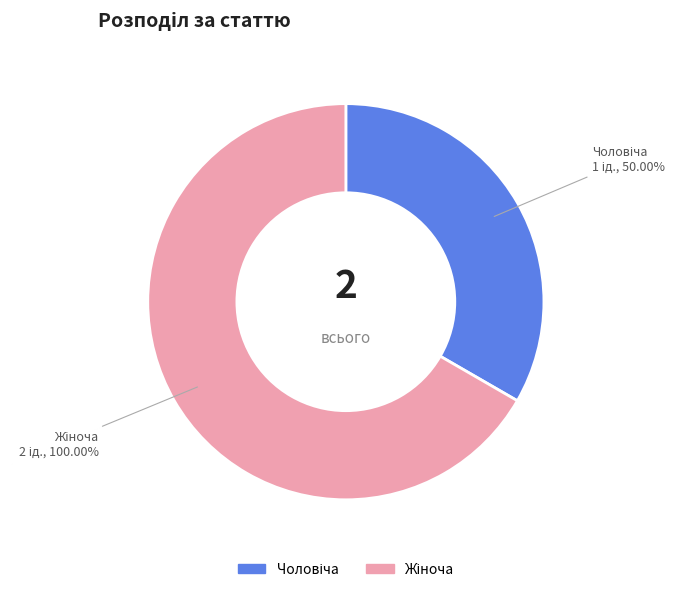

How many slices are in this pie chart?

2